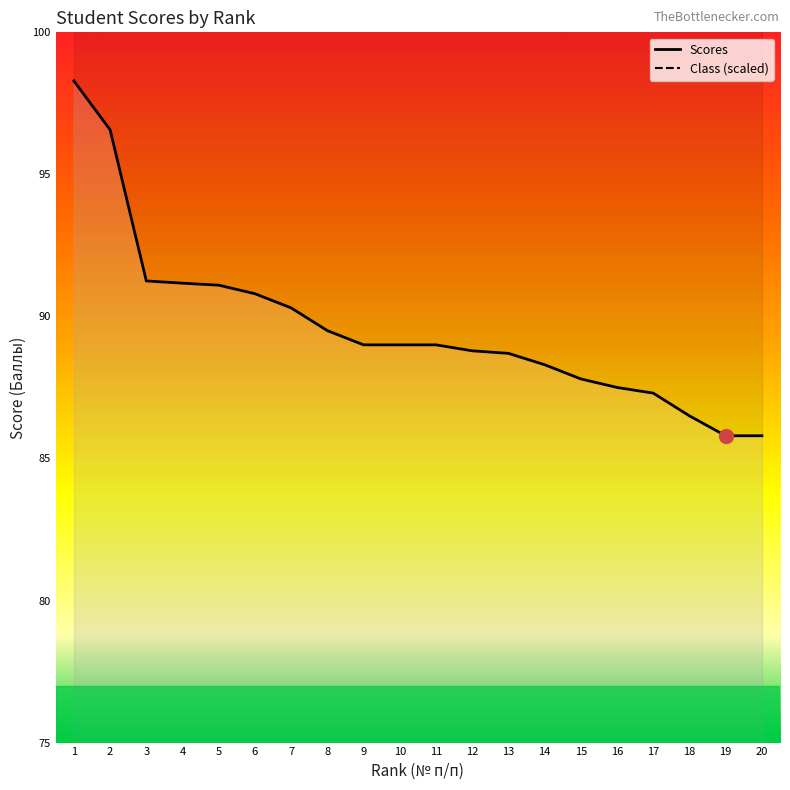

Rank the series by their average value, from lowest to highest.

Scores, Class (scaled)